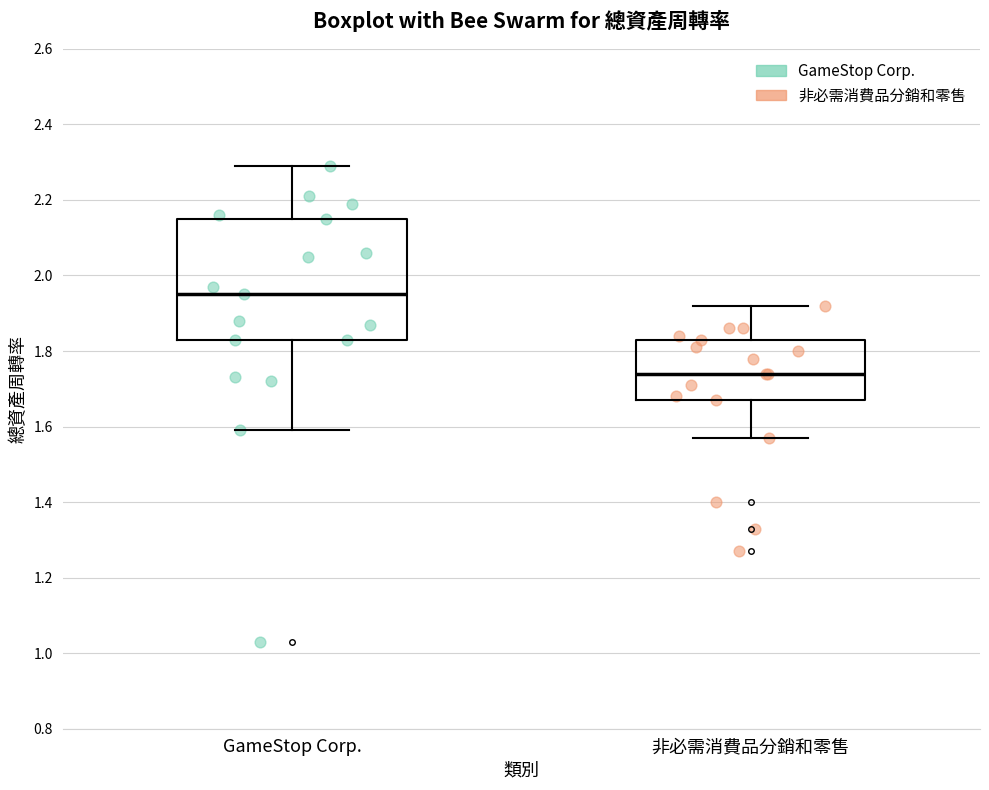

Which box has the lowest median line?

非必需消費品分銷和零售